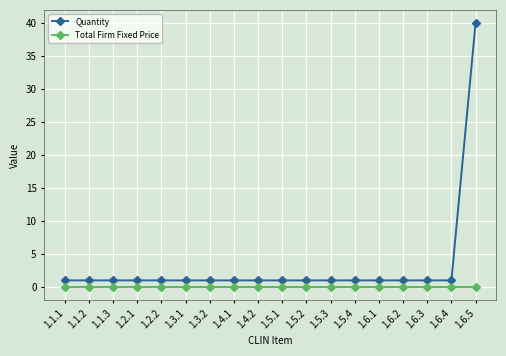

What position from the right is 1.6.3?

3